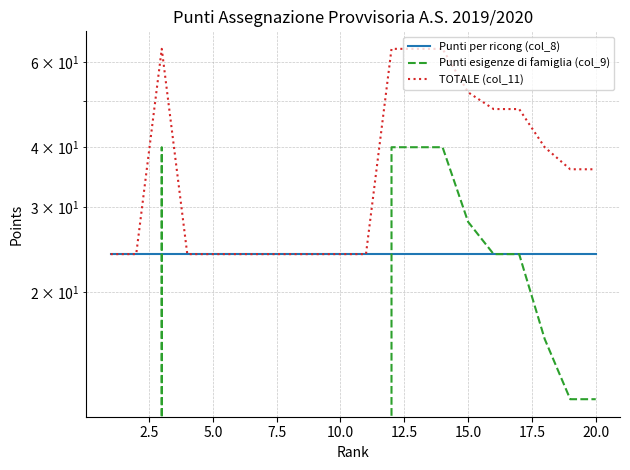

How many distinct data groups are displayed?

3